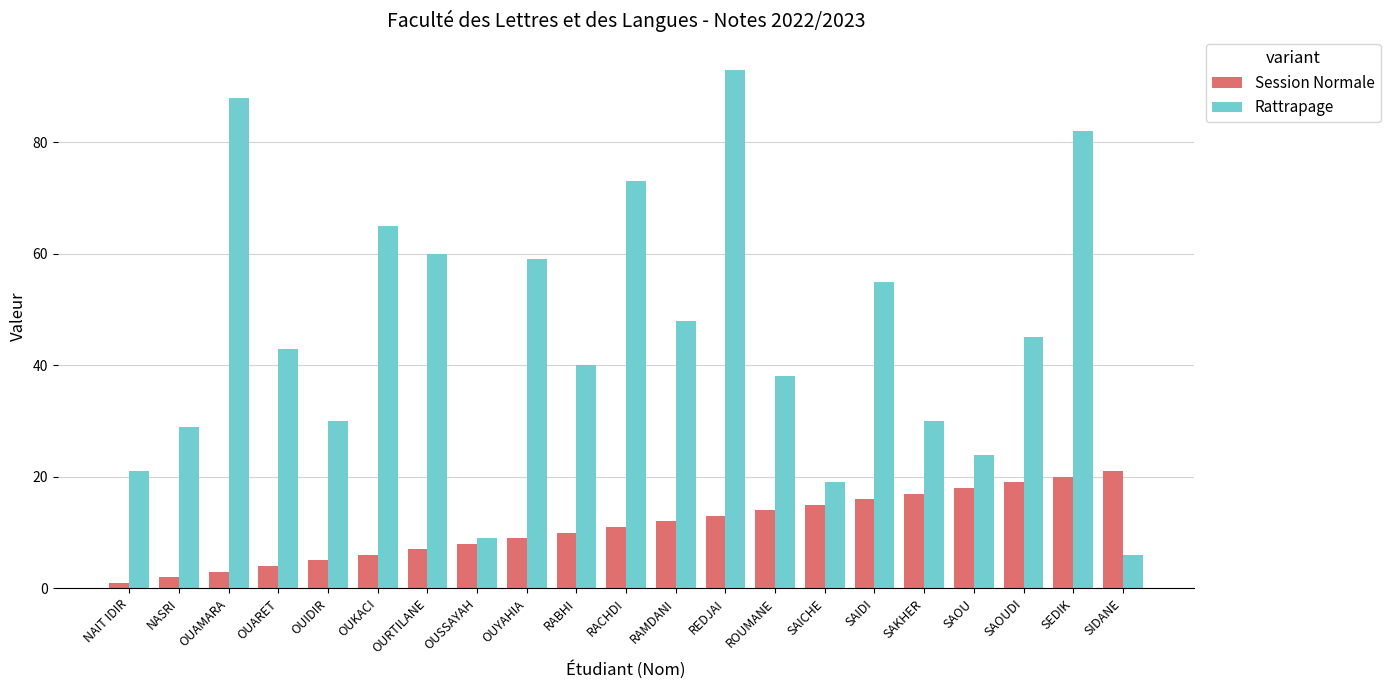

At SEDIK, list the series in order from smallest to largest.

Session Normale, Rattrapage